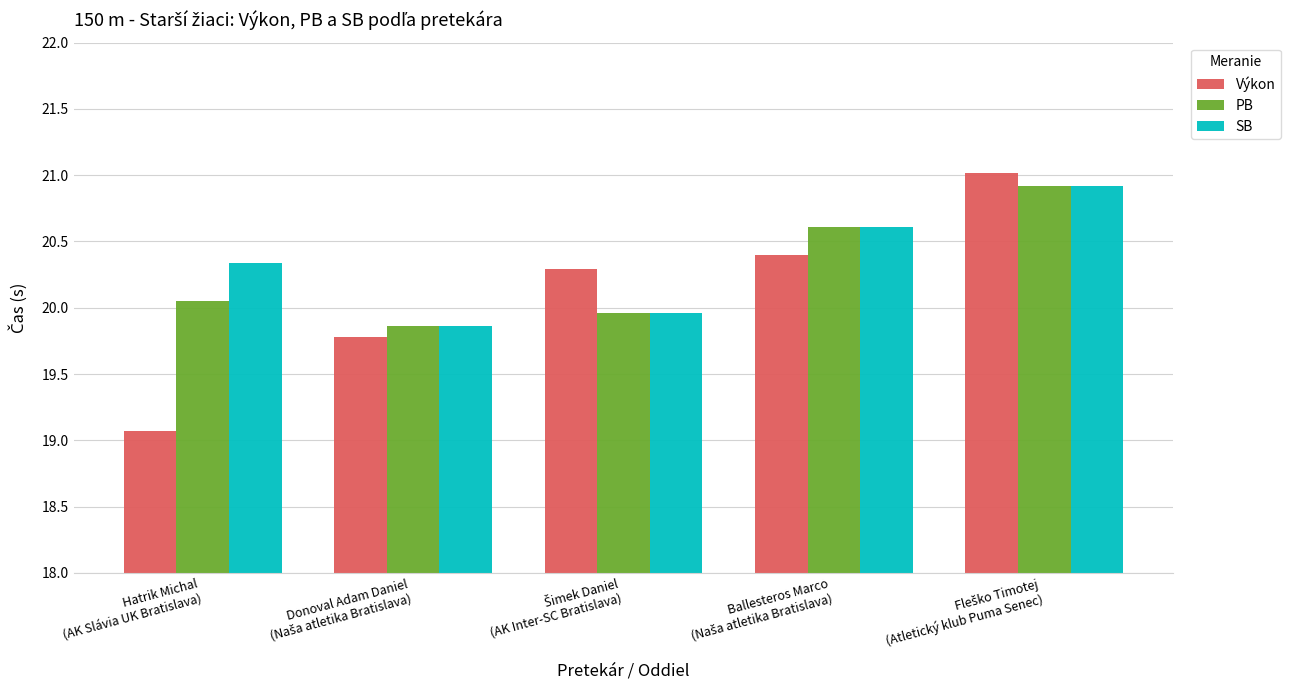

What is the total value across all series at Hatrik Michal
(AK Slávia UK Bratislava)?

59.5